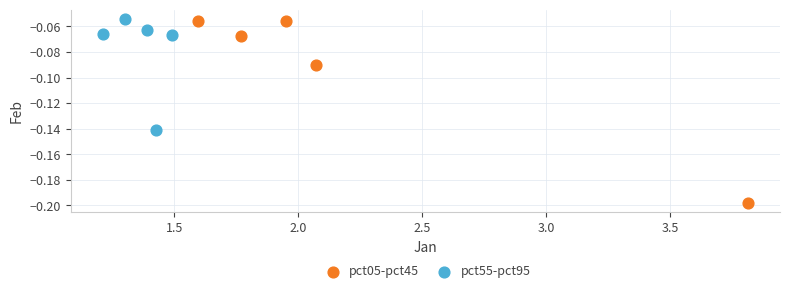

What are all the series names shown in the legend?

pct05-pct45, pct55-pct95